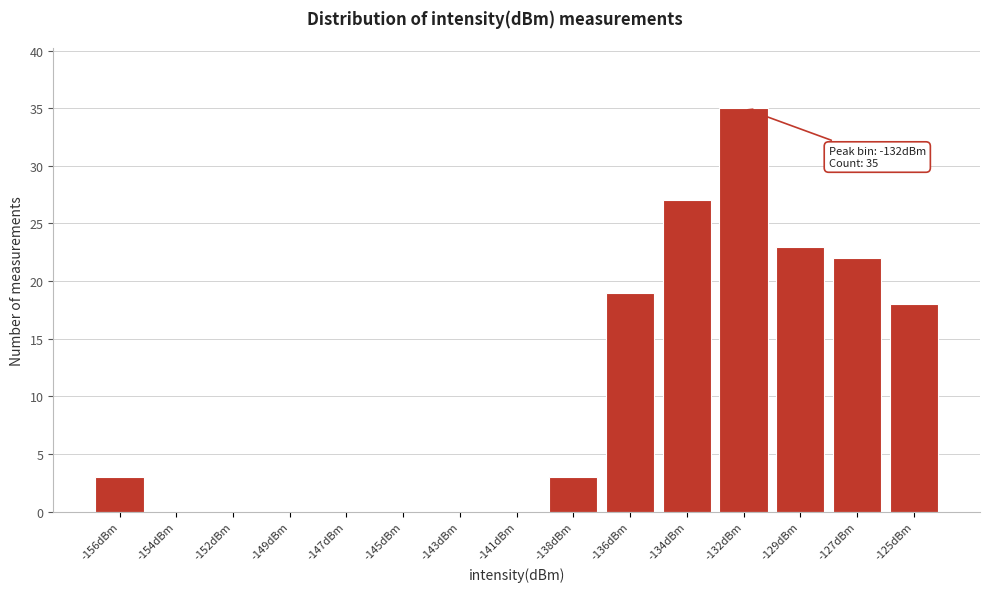

Reading right to left, what are all the values shown in this chart?

-125dBm=18	-127dBm=22	-129dBm=23	-132dBm=35	-134dBm=27	-136dBm=19	-138dBm=3	-141dBm=0	-143dBm=0	-145dBm=0	-147dBm=0	-149dBm=0	-152dBm=0	-154dBm=0	-156dBm=3